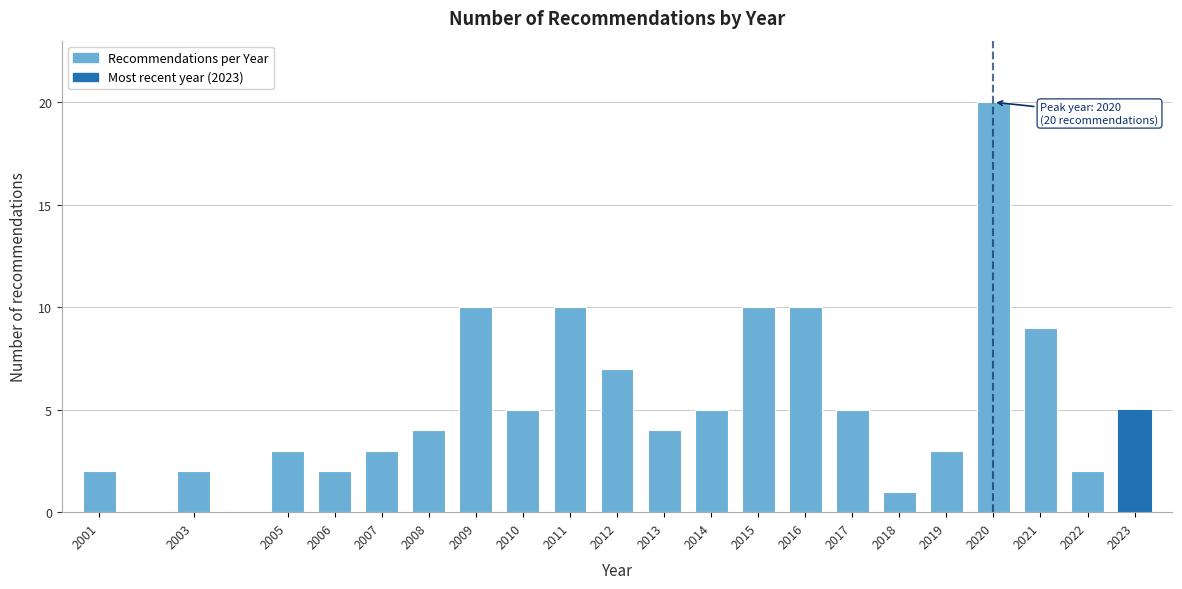

Reading left to right, what are all the values shown in this chart?

2001=2	2003=2	2005=3	2006=2	2007=3	2008=4	2009=10	2010=5	2011=10	2012=7	2013=4	2014=5	2015=10	2016=10	2017=5	2018=1	2019=3	2020=20	2021=9	2022=2	2023=5